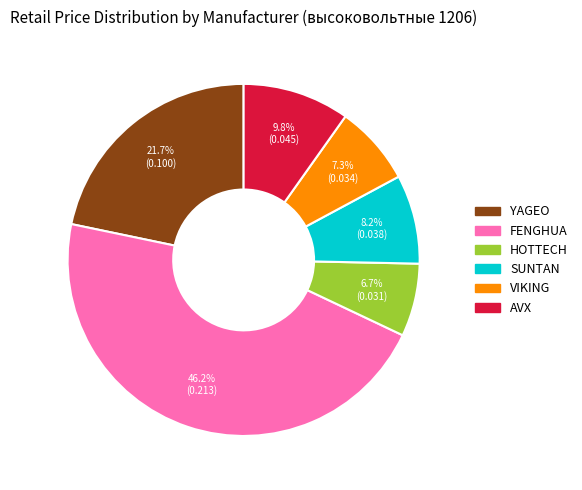

Combined, do AVX and FENGHUA account for over 50%?

Yes